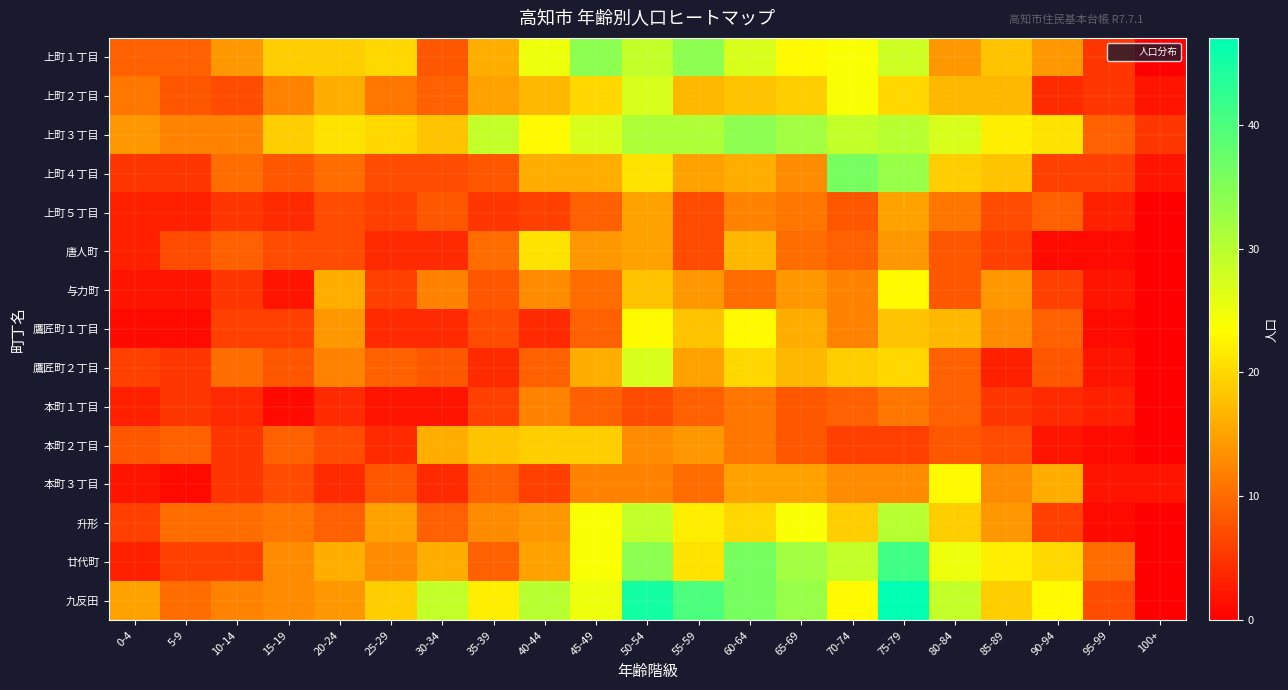

Reading left to right, extract all data points from this chart.

上町１丁目: 0-4=9	5-9=9	10-14=14	15-19=19	20-24=19	25-29=20	30-34=8	35-39=16	40-44=25	45-49=34	50-54=29	55-59=34	60-64=27	65-69=23	70-74=24	75-79=28	80-84=14	85-89=18	90-94=14	95-99=5	100+=0
上町２丁目: 0-4=11	5-9=8	10-14=7	15-19=12	20-24=16	25-29=11	30-34=9	35-39=15	40-44=17	45-49=20	50-54=27	55-59=17	60-64=18	65-69=19	70-74=24	75-79=20	80-84=17	85-89=17	90-94=4	95-99=5	100+=2
上町３丁目: 0-4=14	5-9=12	10-14=12	15-19=19	20-24=21	25-29=20	30-34=18	35-39=29	40-44=23	45-49=27	50-54=31	55-59=31	60-64=34	65-69=32	70-74=29	75-79=30	80-84=27	85-89=22	90-94=21	95-99=9	100+=5
上町４丁目: 0-4=5	5-9=5	10-14=10	15-19=8	20-24=10	25-29=7	30-34=7	35-39=8	40-44=16	45-49=16	50-54=21	55-59=15	60-64=16	65-69=13	70-74=36	75-79=33	80-84=19	85-89=18	90-94=6	95-99=6	100+=2
上町５丁目: 0-4=3	5-9=3	10-14=5	15-19=4	20-24=7	25-29=6	30-34=8	35-39=5	40-44=6	45-49=9	50-54=15	55-59=7	60-64=12	65-69=11	70-74=8	75-79=15	80-84=11	85-89=7	90-94=9	95-99=3	100+=0
唐人町: 0-4=3	5-9=7	10-14=9	15-19=7	20-24=7	25-29=4	30-34=4	35-39=10	40-44=21	45-49=14	50-54=15	55-59=7	60-64=17	65-69=10	70-74=9	75-79=14	80-84=8	85-89=6	90-94=1	95-99=1	100+=0
与力町: 0-4=2	5-9=2	10-14=5	15-19=2	20-24=16	25-29=6	30-34=12	35-39=8	40-44=13	45-49=10	50-54=18	55-59=14	60-64=10	65-69=14	70-74=12	75-79=23	80-84=8	85-89=14	90-94=6	95-99=2	100+=0
鷹匠町１丁目: 0-4=1	5-9=1	10-14=6	15-19=6	20-24=14	25-29=4	30-34=4	35-39=7	40-44=4	45-49=9	50-54=23	55-59=18	60-64=23	65-69=16	70-74=12	75-79=18	80-84=17	85-89=13	90-94=9	95-99=1	100+=0
鷹匠町２丁目: 0-4=6	5-9=5	10-14=10	15-19=8	20-24=12	25-29=9	30-34=8	35-39=4	40-44=9	45-49=16	50-54=27	55-59=15	60-64=20	65-69=17	70-74=19	75-79=20	80-84=9	85-89=3	90-94=8	95-99=2	100+=0
本町１丁目: 0-4=3	5-9=5	10-14=4	15-19=1	20-24=4	25-29=2	30-34=2	35-39=6	40-44=12	45-49=9	50-54=7	55-59=9	60-64=11	65-69=8	70-74=9	75-79=11	80-84=9	85-89=5	90-94=4	95-99=3	100+=0
本町２丁目: 0-4=8	5-9=9	10-14=5	15-19=9	20-24=7	25-29=4	30-34=16	35-39=18	40-44=19	45-49=19	50-54=13	55-59=14	60-64=11	65-69=8	70-74=6	75-79=6	80-84=8	85-89=7	90-94=2	95-99=1	100+=0
本町３丁目: 0-4=2	5-9=1	10-14=5	15-19=7	20-24=4	25-29=8	30-34=4	35-39=9	40-44=6	45-49=12	50-54=12	55-59=10	60-64=15	65-69=15	70-74=13	75-79=13	80-84=23	85-89=13	90-94=16	95-99=2	100+=2
升形: 0-4=6	5-9=10	10-14=10	15-19=11	20-24=9	25-29=15	30-34=9	35-39=13	40-44=14	45-49=24	50-54=29	55-59=22	60-64=20	65-69=24	70-74=19	75-79=30	80-84=19	85-89=14	90-94=6	95-99=1	100+=0
廿代町: 0-4=3	5-9=6	10-14=6	15-19=13	20-24=16	25-29=13	30-34=16	35-39=9	40-44=15	45-49=24	50-54=34	55-59=21	60-64=36	65-69=32	70-74=29	75-79=41	80-84=25	85-89=22	90-94=20	95-99=10	100+=0
九反田: 0-4=15	5-9=10	10-14=12	15-19=13	20-24=14	25-29=19	30-34=29	35-39=22	40-44=30	45-49=25	50-54=45	55-59=40	60-64=36	65-69=33	70-74=23	75-79=47	80-84=29	85-89=19	90-94=23	95-99=7	100+=0